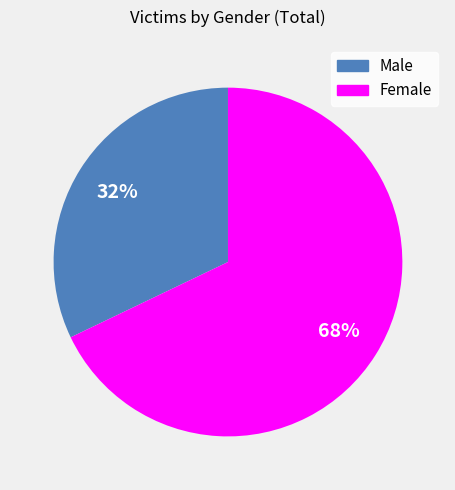

To the nearest percent, what is the difference between the Male and Female slice percentages?

36%